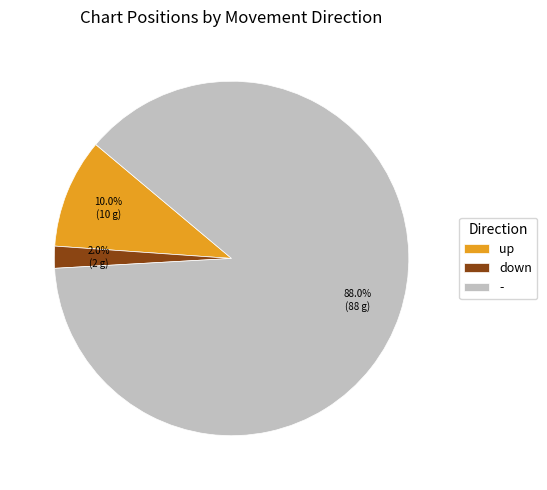

To the nearest percent, what is the difference between the up and - slice percentages?

78%